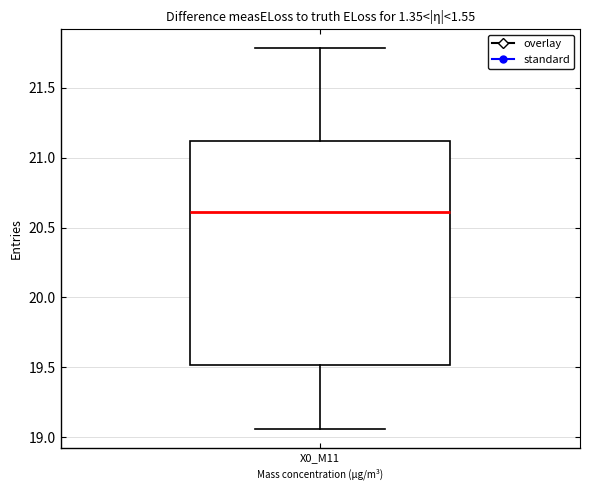

Read this box plot against the y-axis: the position of the median line, the range covered by the box, and the ends of both whiskers. The values are not printed on the chart, so give them approximately, as read against the axis.

median 20.60, box 19.50 to 21.10, whiskers 19.05 to 21.80